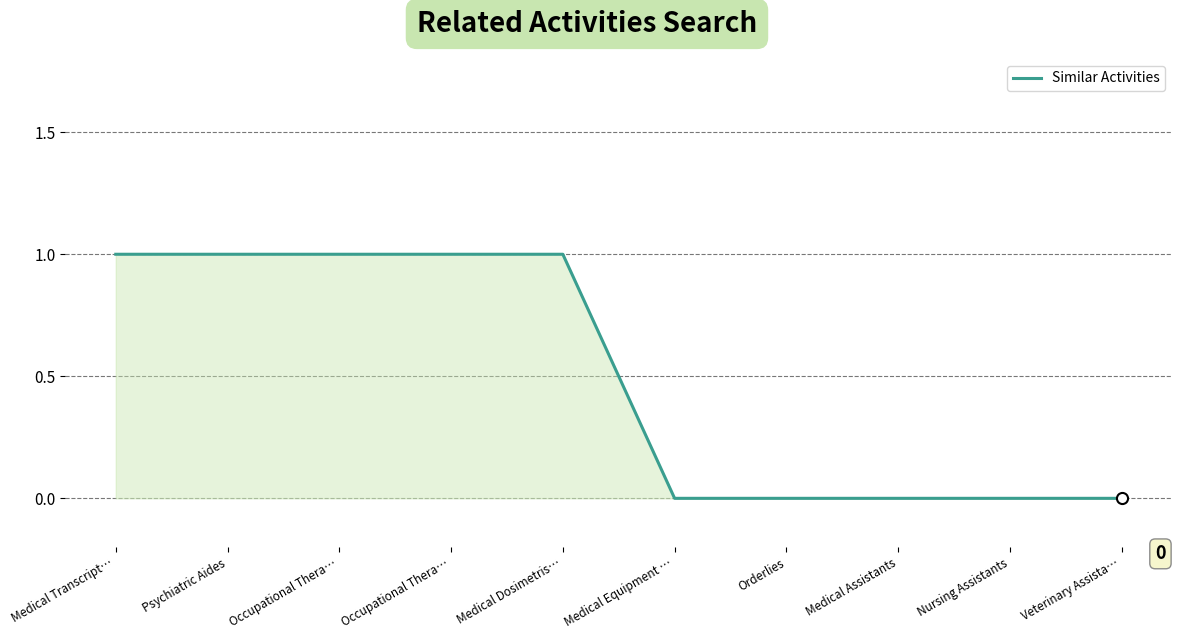

What is the label of the 3rd point from the right?

Medical Assistants